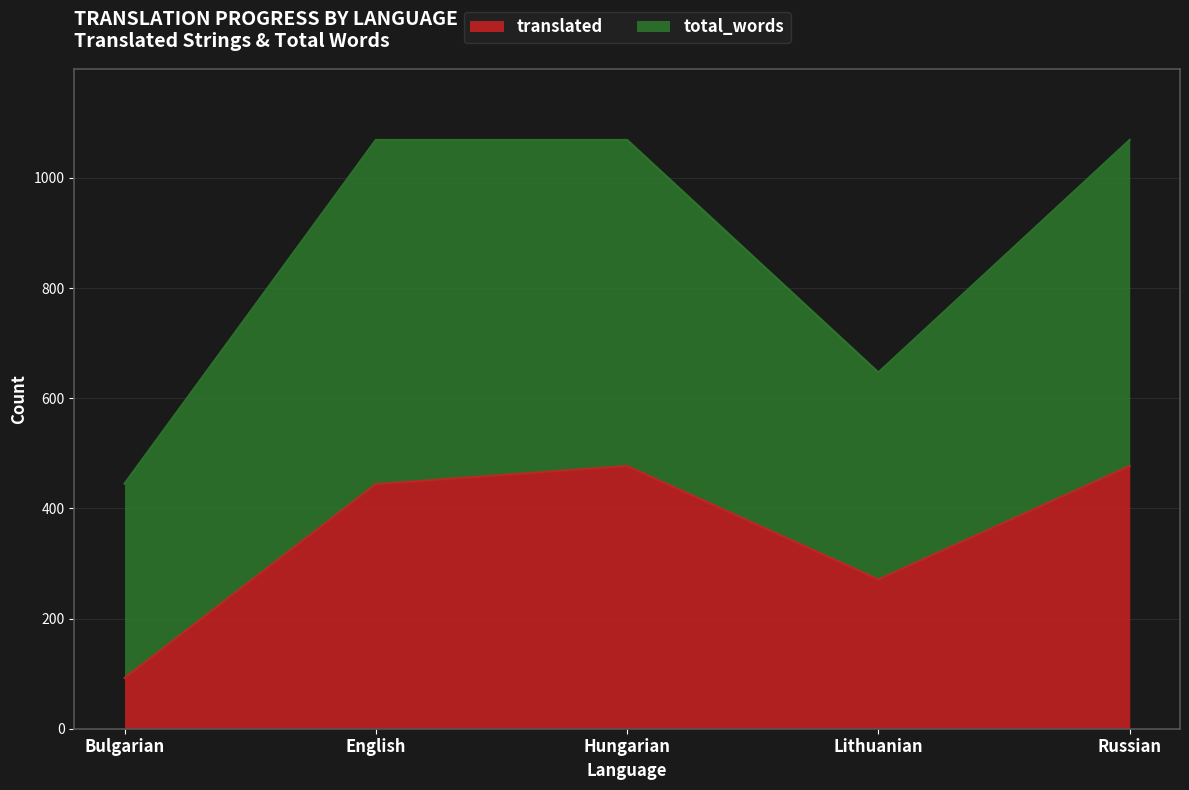

List the labels in order of total_words value, smallest first.

Bulgarian, Lithuanian, English, Hungarian, Russian